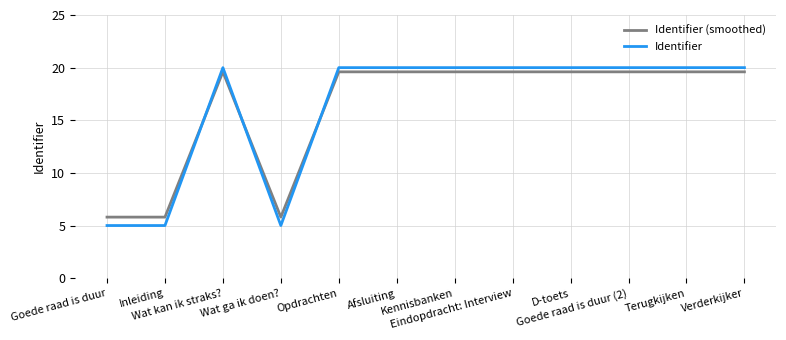

What is the difference between the second highest and second lowest values in the Identifier series?

15.0